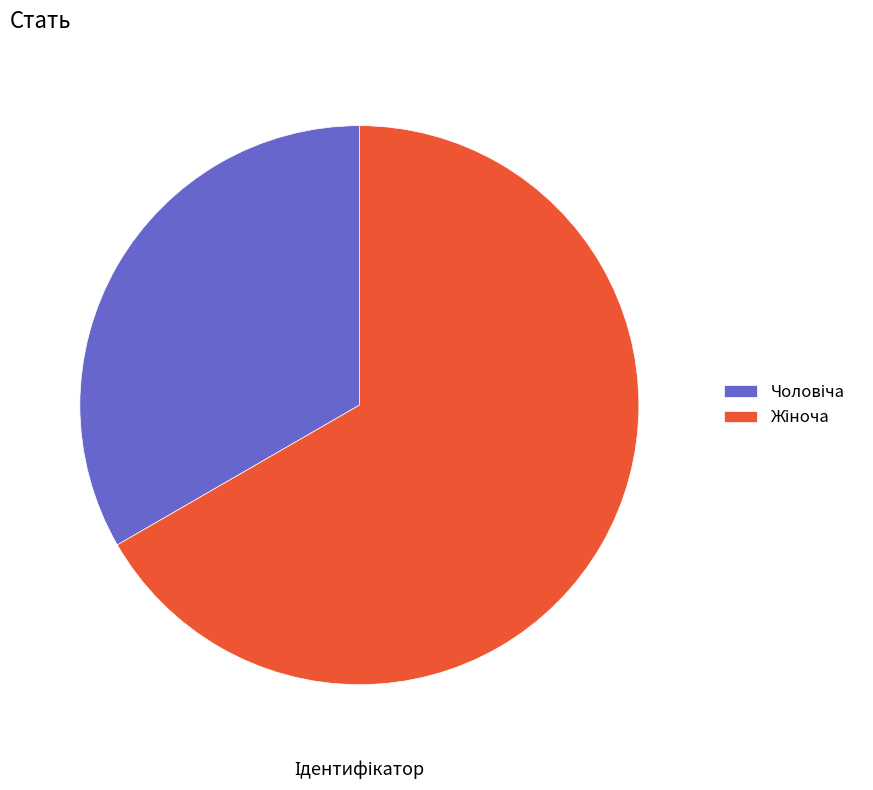

Is there any slice that represents more than half of the pie?

Yes